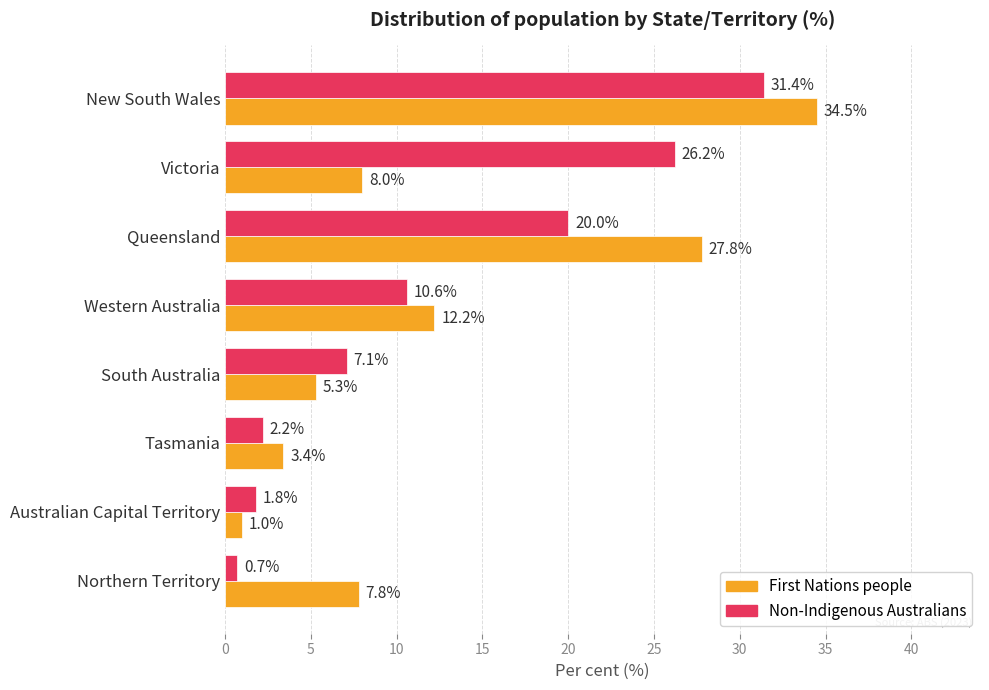

Which category has the highest value in the First Nations people series?

New South Wales